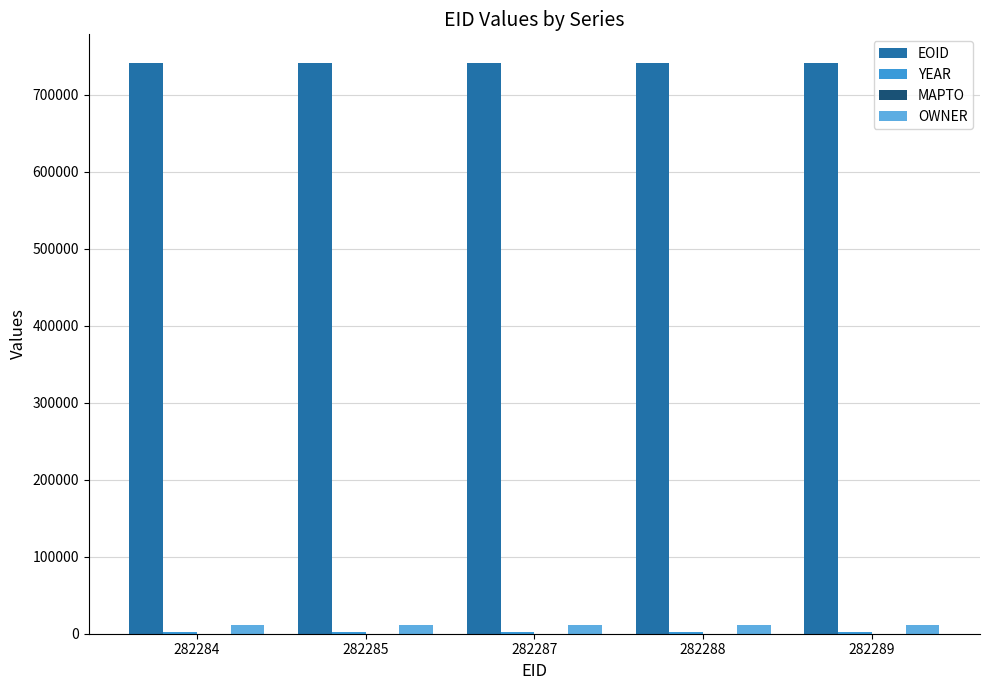

Are the bars grouped side by side (vs. stacked)?

Yes